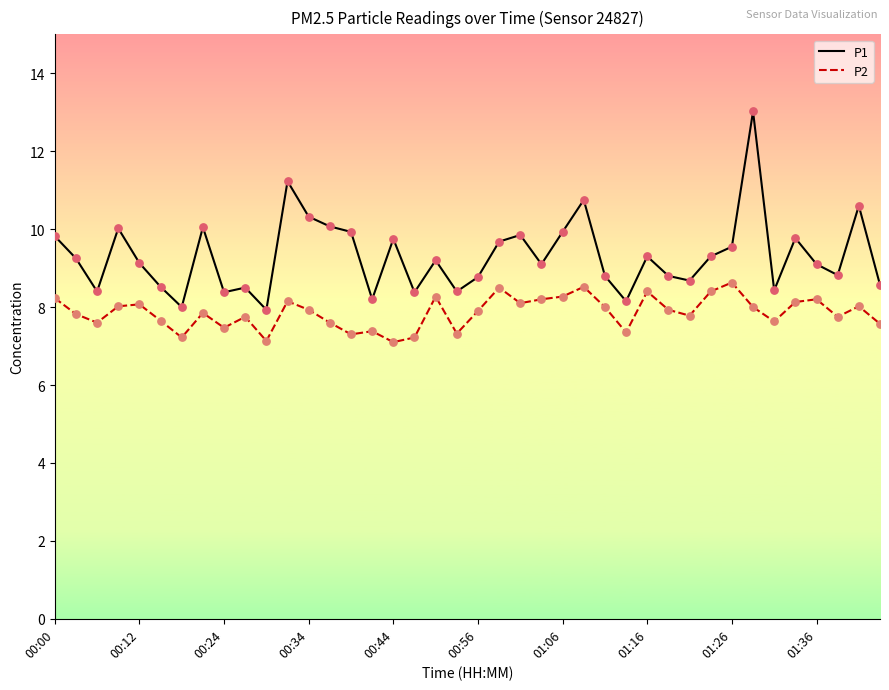

List the series in order of their overall mean, highest first.

P1, P2